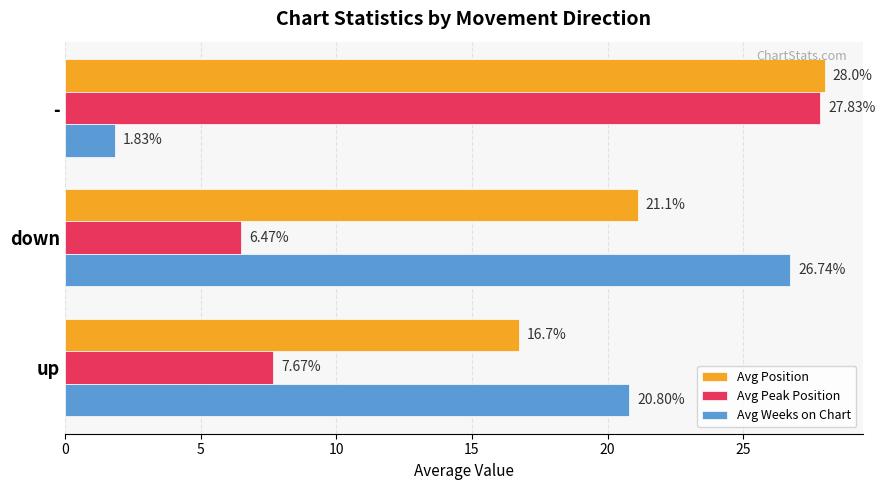

Which series has the widest spread of values?

Avg Weeks on Chart